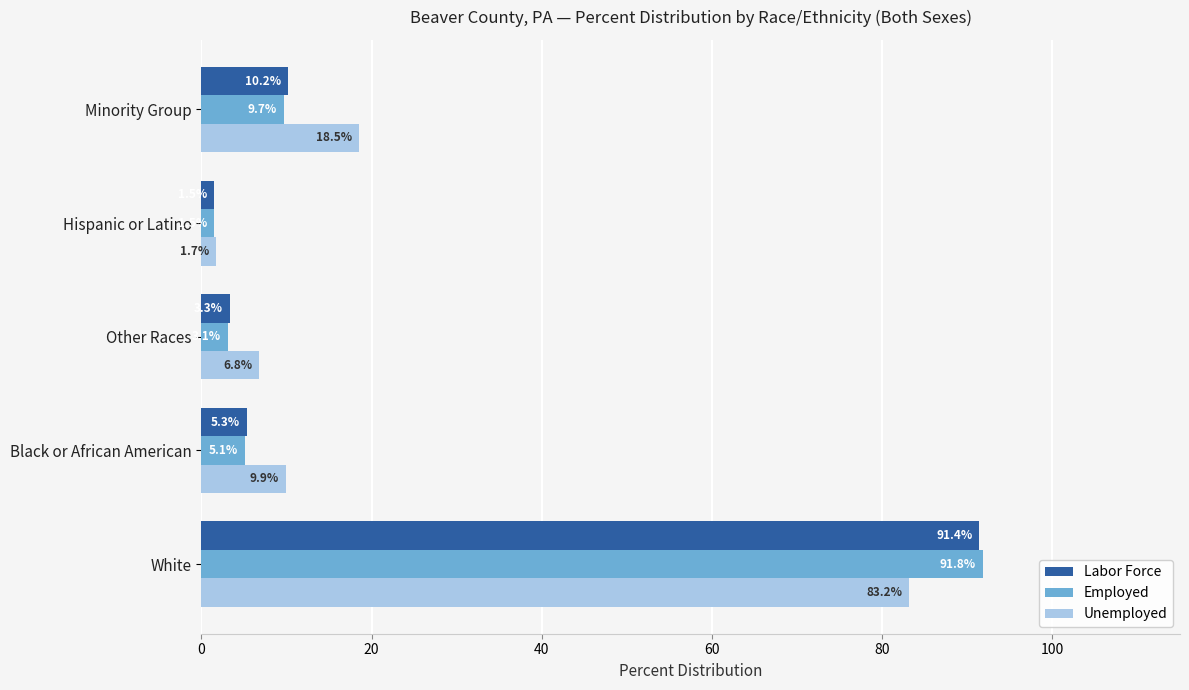

Which series has the widest spread of values?

Employed